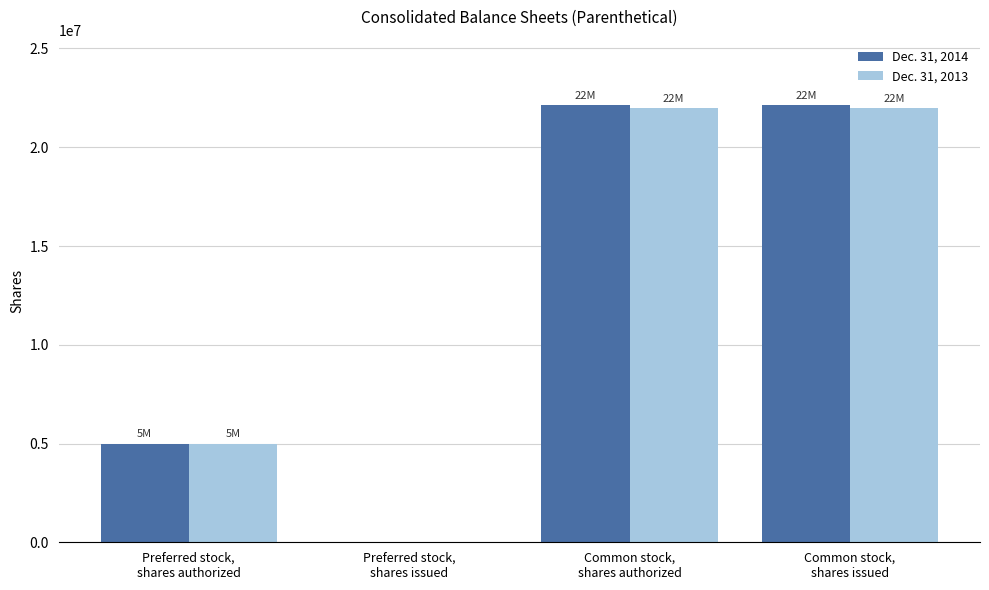

How many positive values does the Dec. 31, 2014 series have?

3